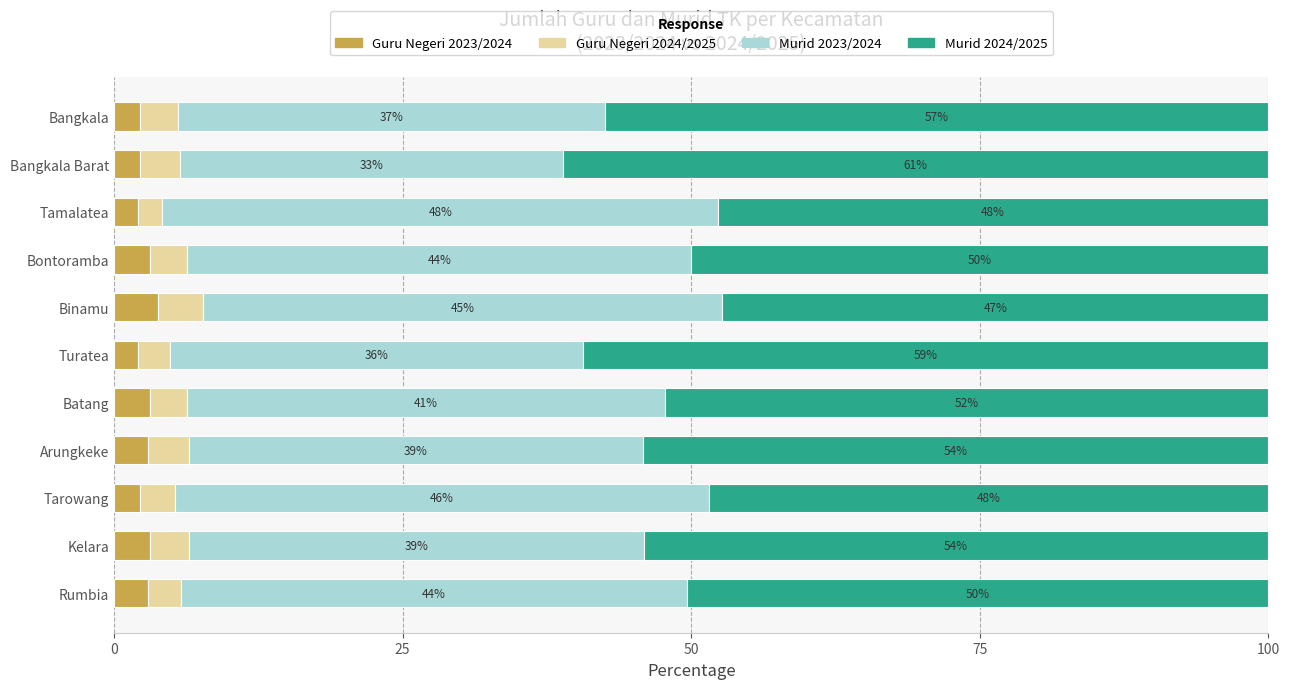

What are all the series names shown in the legend?

Guru Negeri 2023/2024, Guru Negeri 2024/2025, Murid 2023/2024, Murid 2024/2025